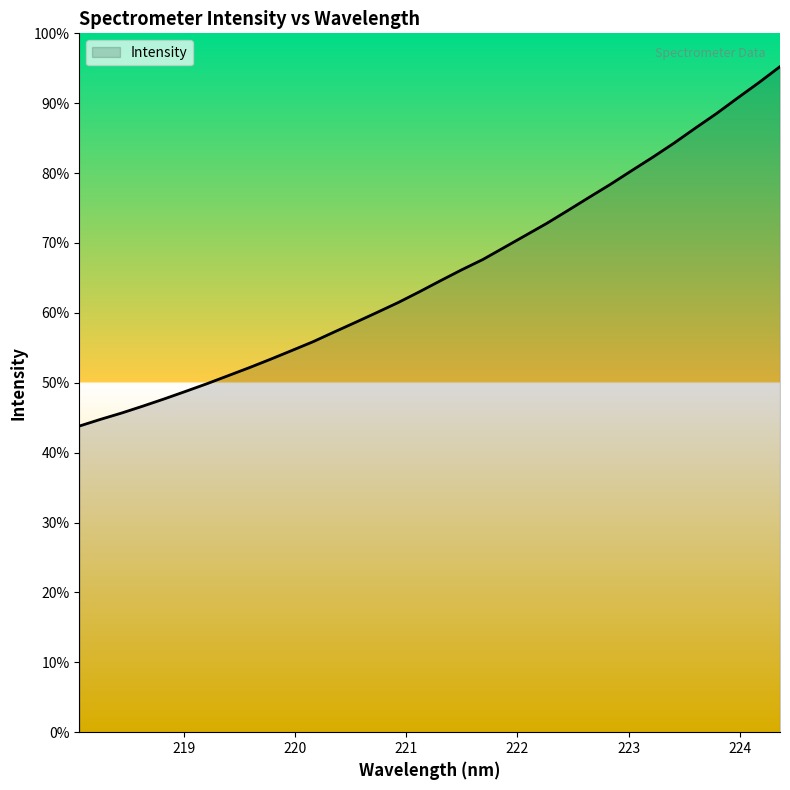

List the labels in order of value, smallest first.

218.0596, 218.2508, 218.442, 218.6332, 218.8244, 219.0156, 219.2067, 219.3979, 219.589, 219.7801, 219.9712, 220.1623, 220.3533, 220.5444, 220.7354, 220.9264, 221.1174, 221.3083, 221.4993, 221.6902, 221.8812, 222.0721, 222.263, 222.4538, 222.6447, 222.8355, 223.0264, 223.2172, 223.408, 223.5987, 223.7895, 223.9802, 224.1709, 224.3616